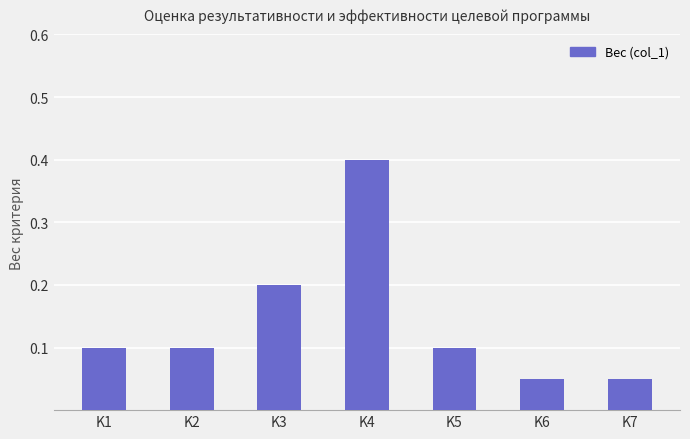

What is the value of the 3rd bar from the left?

0.2